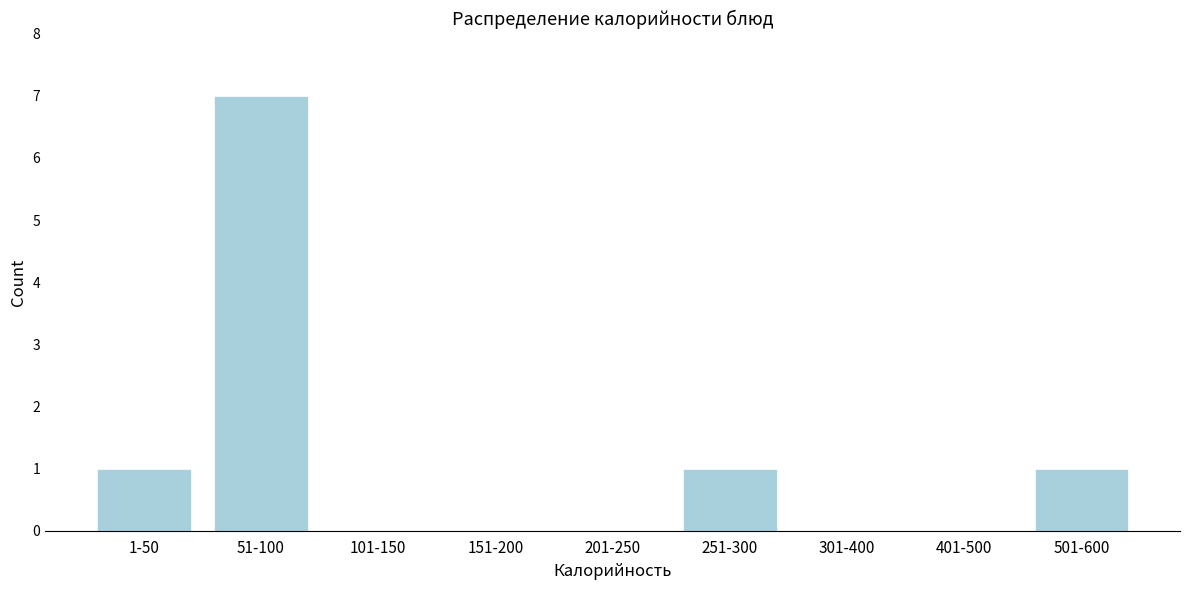

Reading left to right, list all the values displayed in this chart.

1-50=1	51-100=7	101-150=0	151-200=0	201-250=0	251-300=1	301-400=0	401-500=0	501-600=1